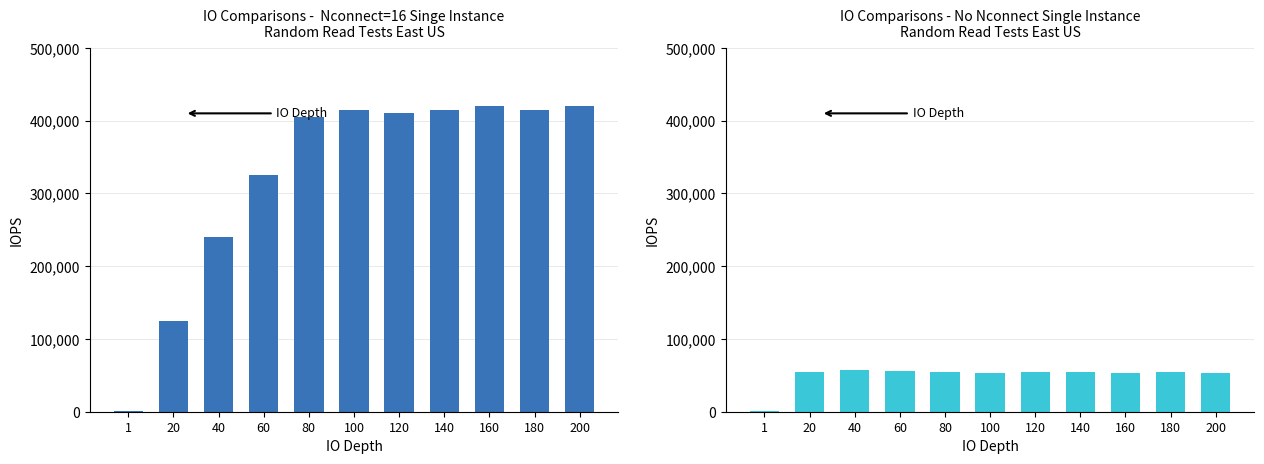

What is the maximum value shown in the chart?

420000